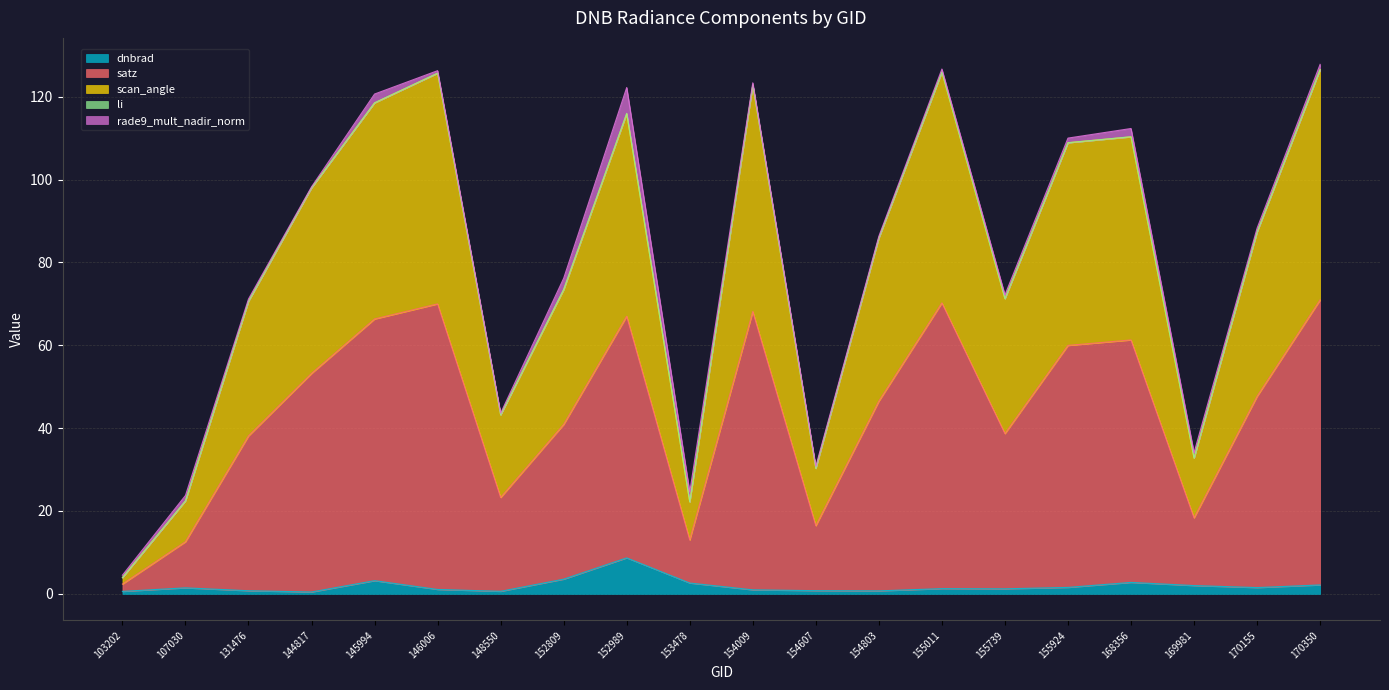

At which label does satz first exceed 87?

144817